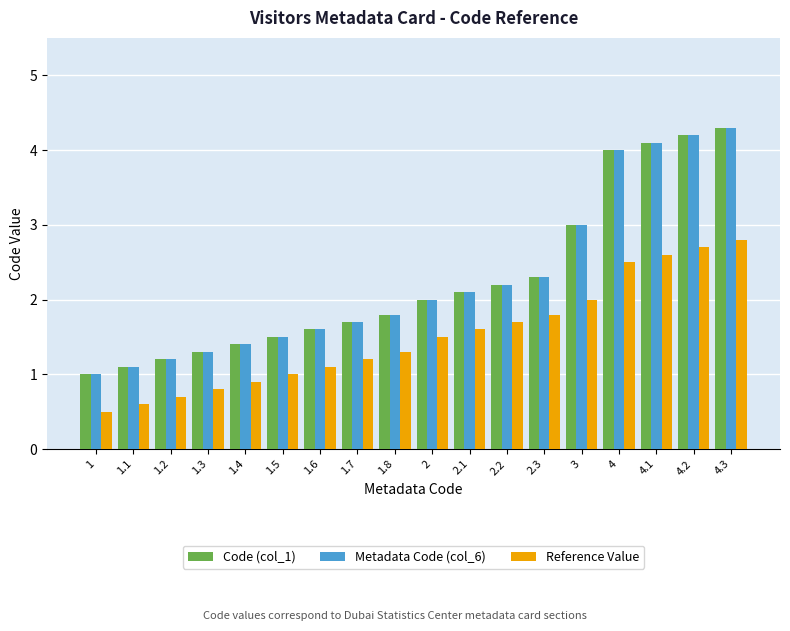

True or false: Metadata Code (col_6) has a value of 2.0 at 2.

True